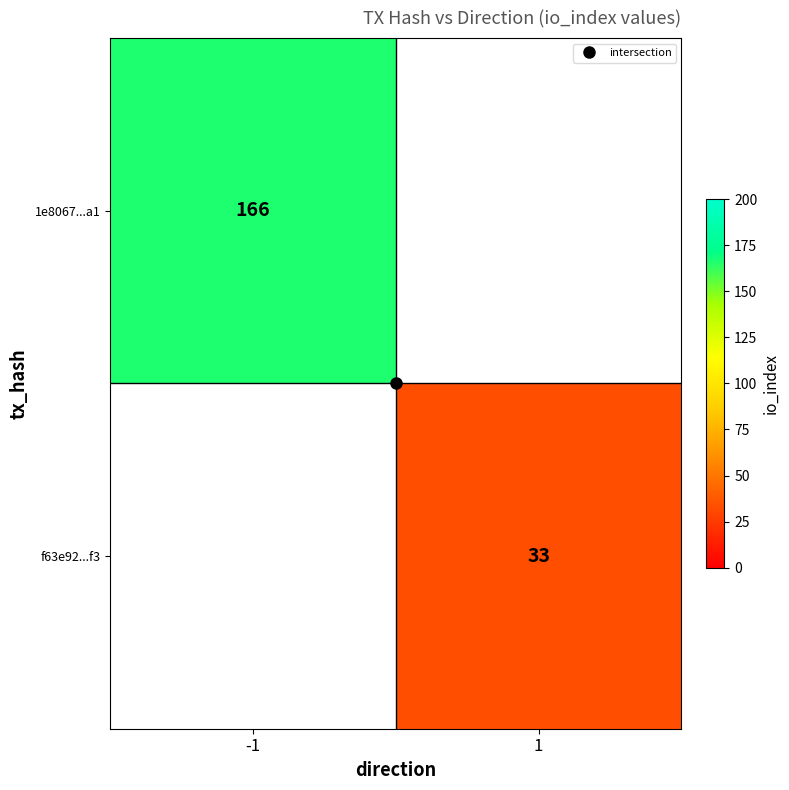

List the series in order of their peak value, highest first.

1e8067...a1, f63e92...f3